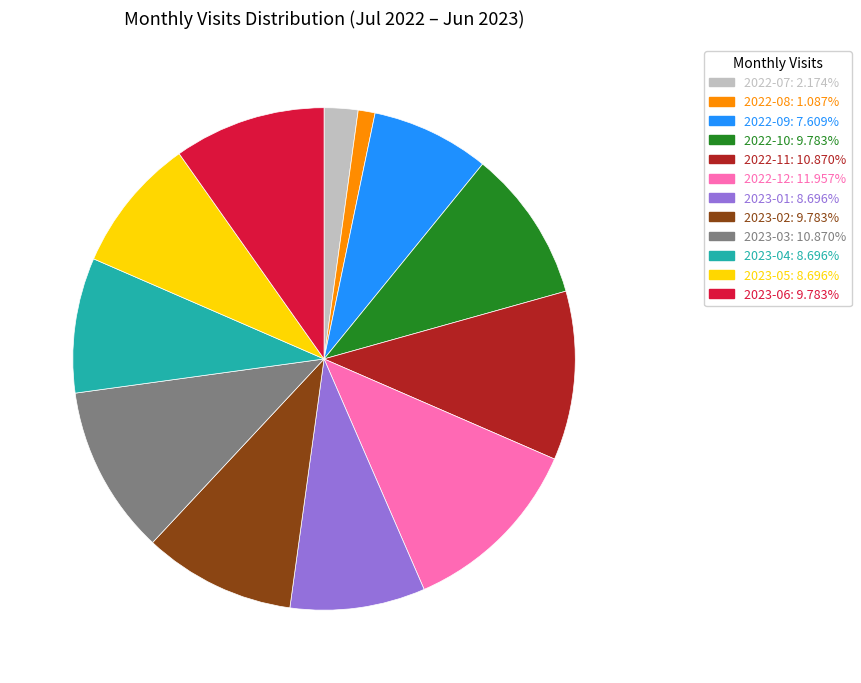

Is there a majority slice in this chart?

No